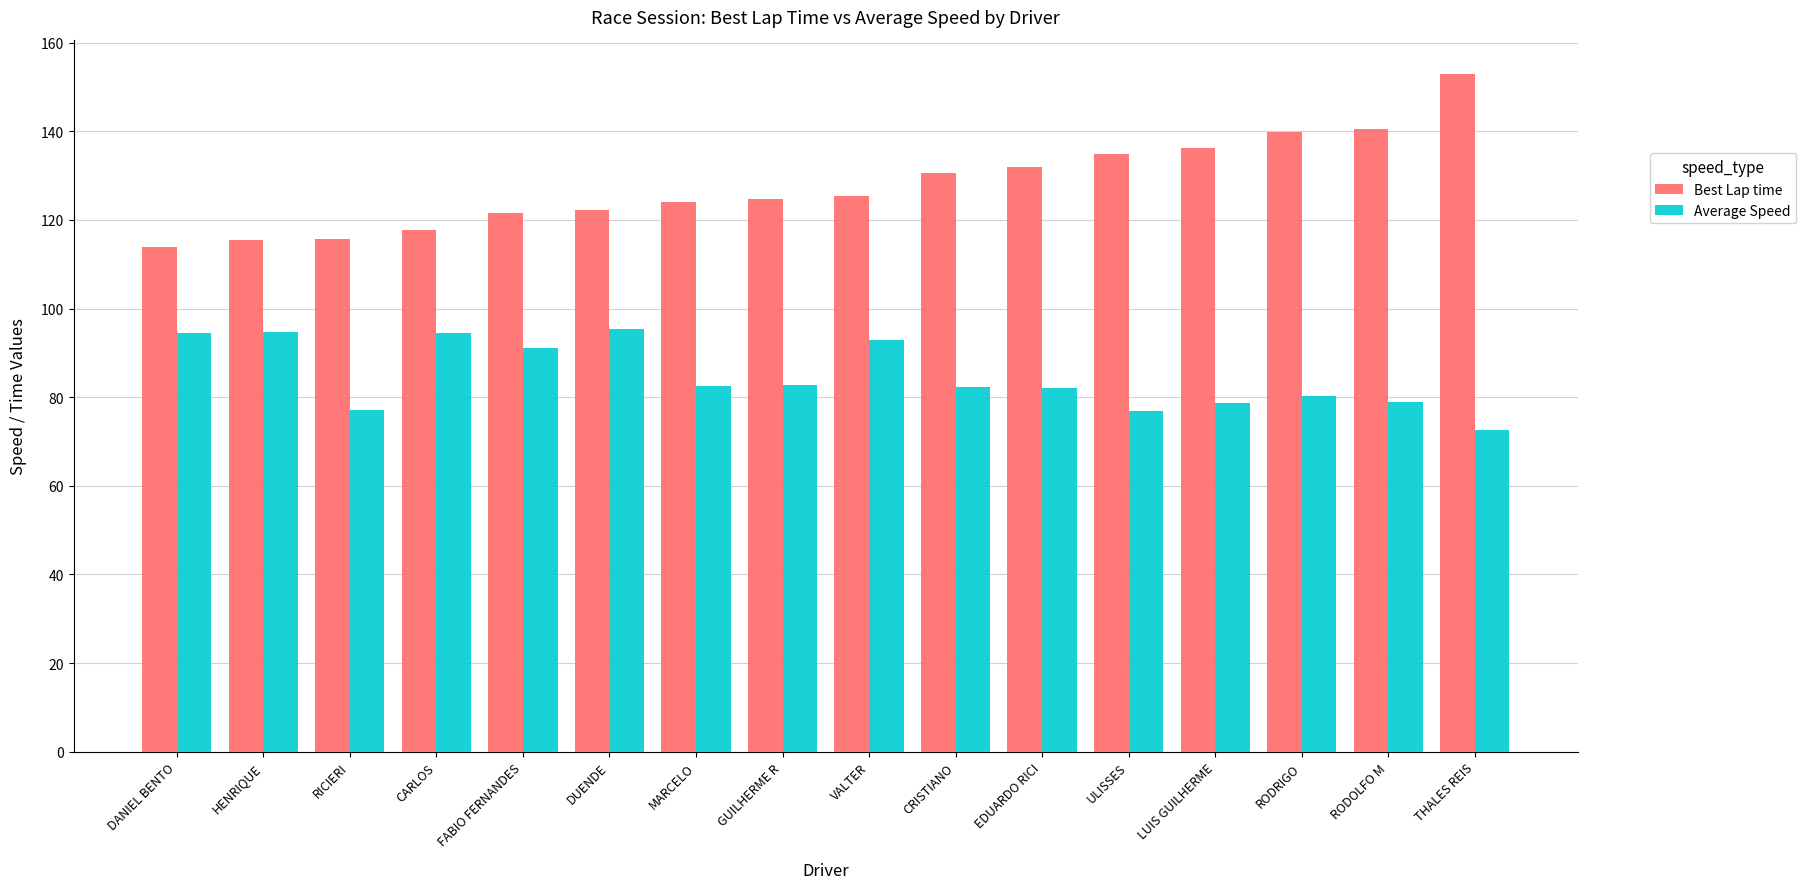

True or false: Best Lap time has a value of 134.8 at ULISSES.

True